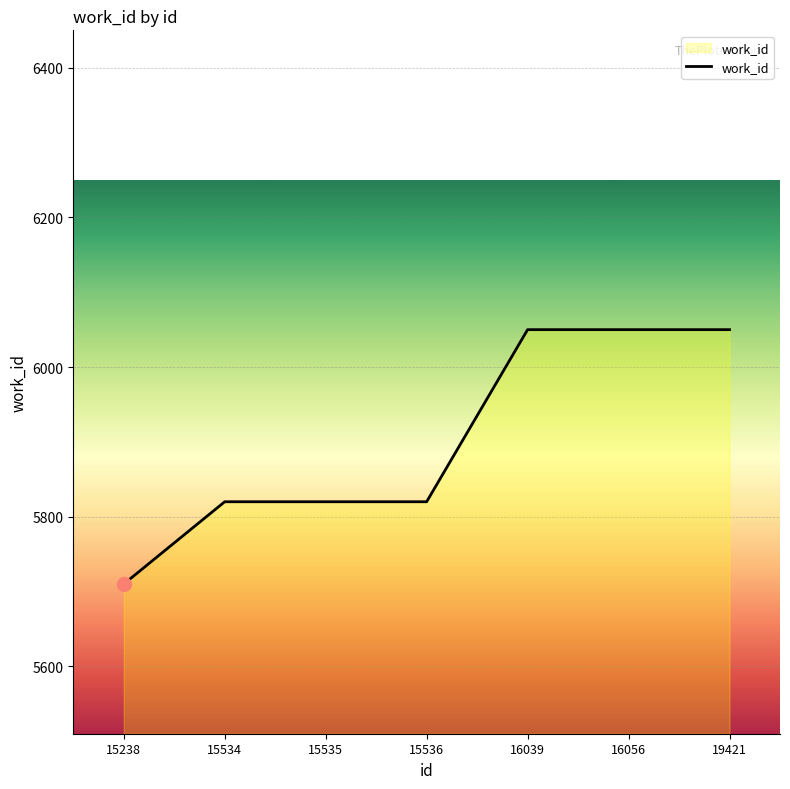

True or false: the data shows 5820 at 15535.

True